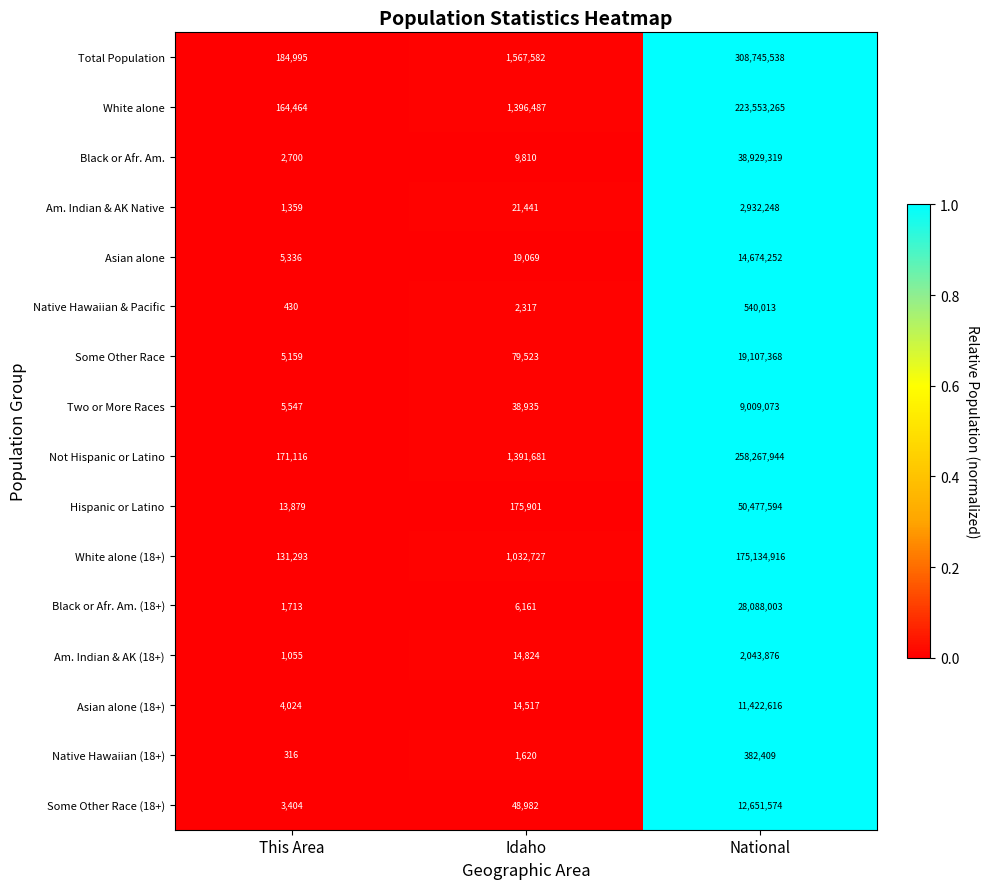

Rank the categories by Not Hispanic or Latino value from highest to lowest.

National, Idaho, This Area